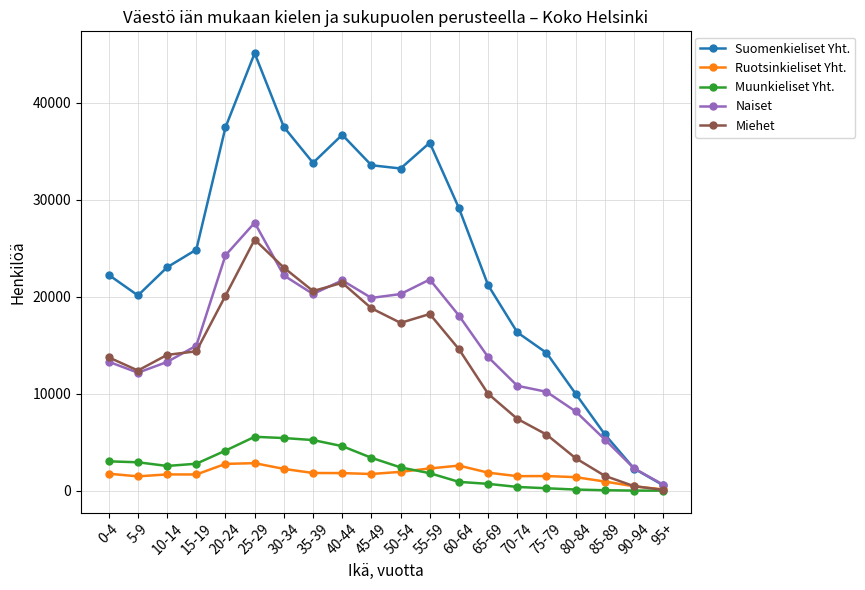

What is the sum of the Suomenkieliset Yht. values at 65-69 and 55-59?

57092